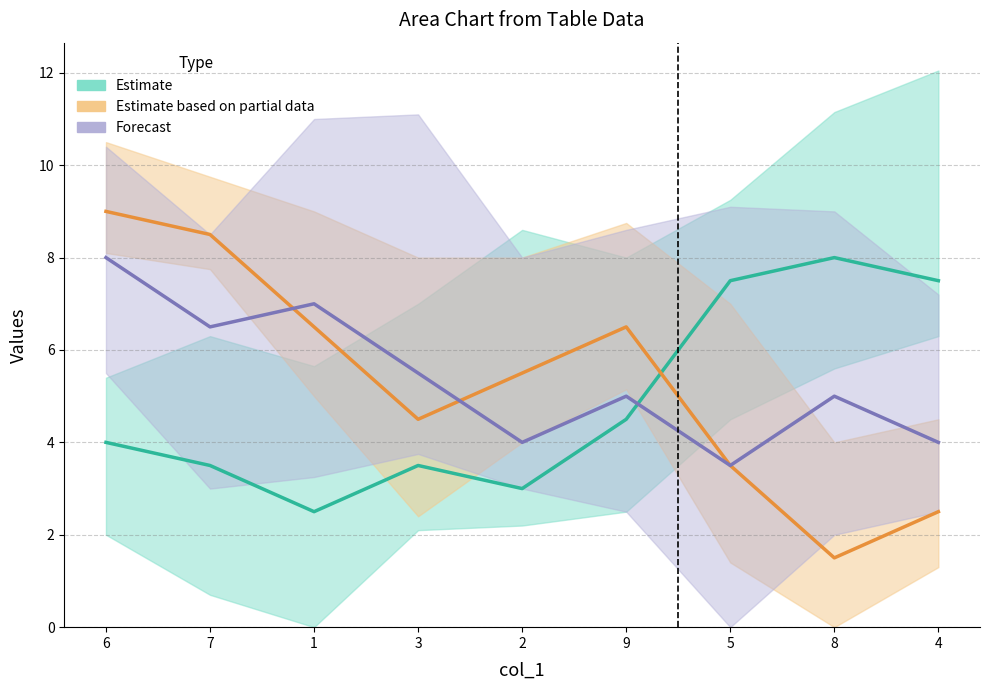

Is it true that col_7 equals 8.0 at 6?

True